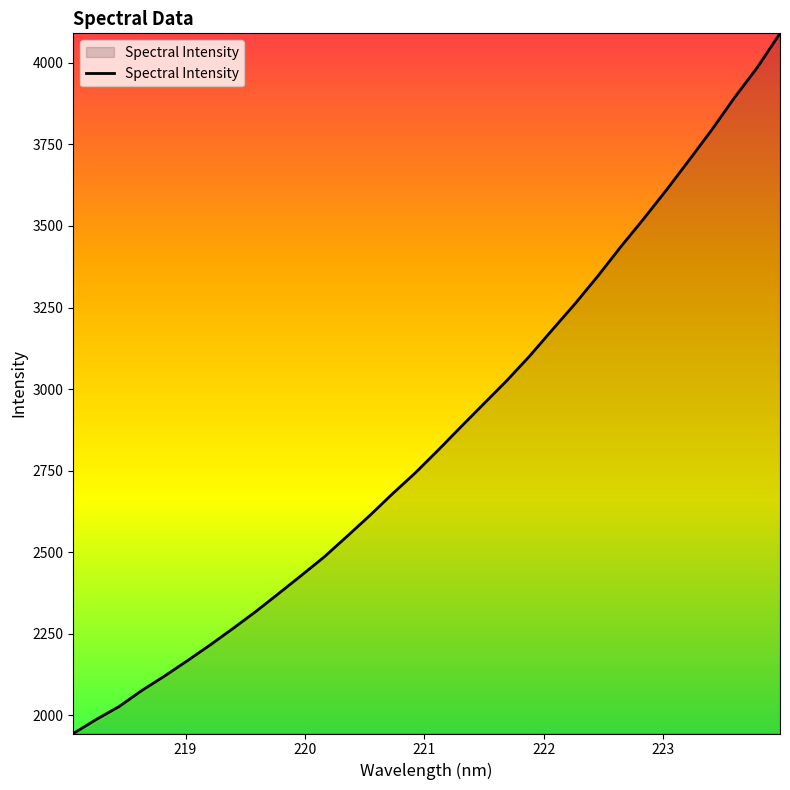

What is the difference between the maximum and minimum values?

2146.1